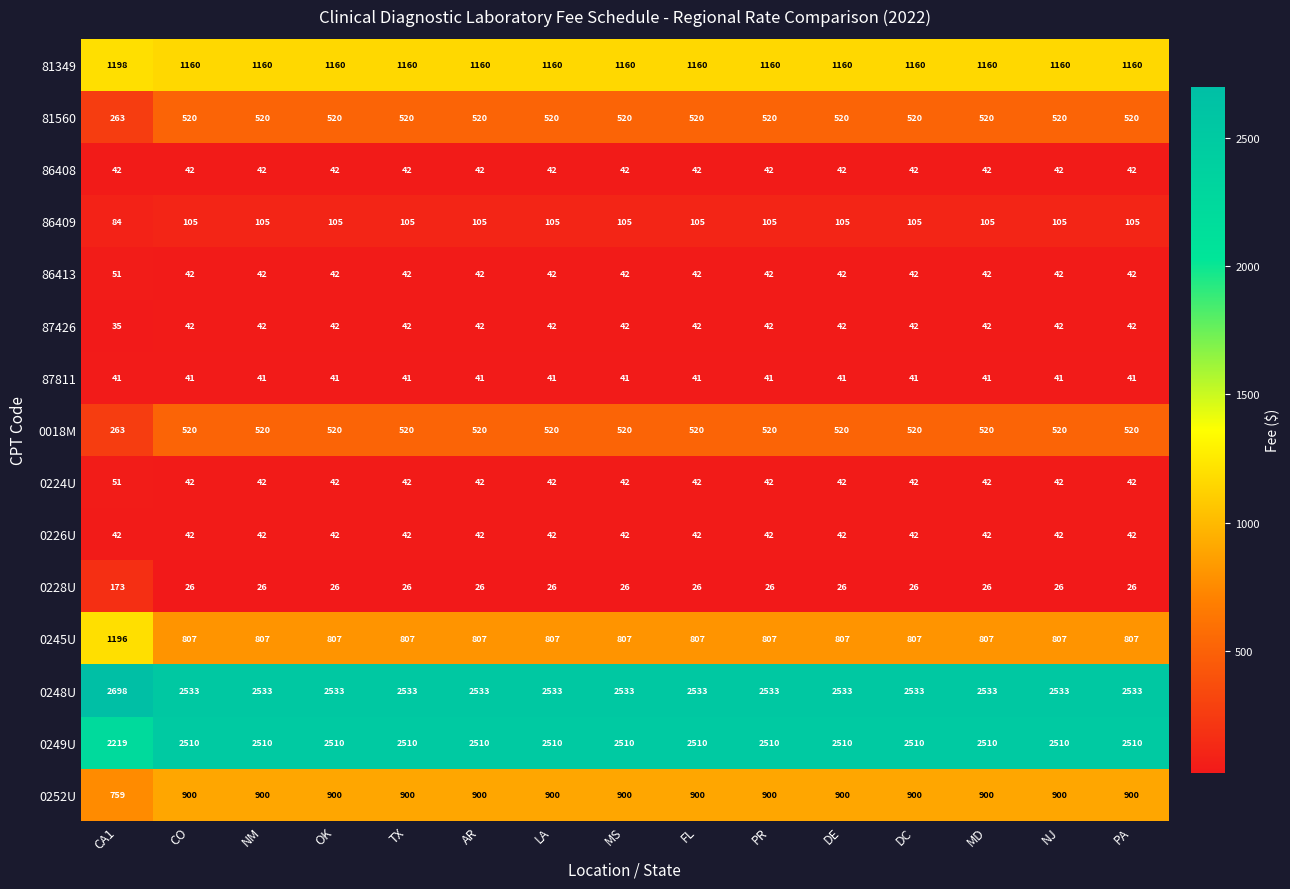

True or false: 87426 has a value of 60 at LA.

False